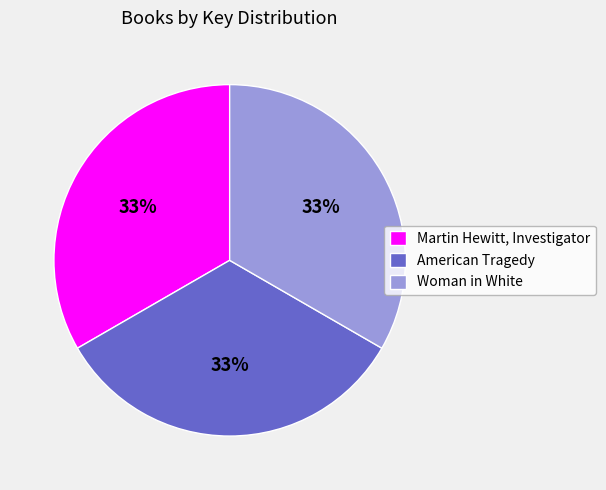

Is the sum of Woman in White and Martin Hewitt, Investigator greater than half?

Yes